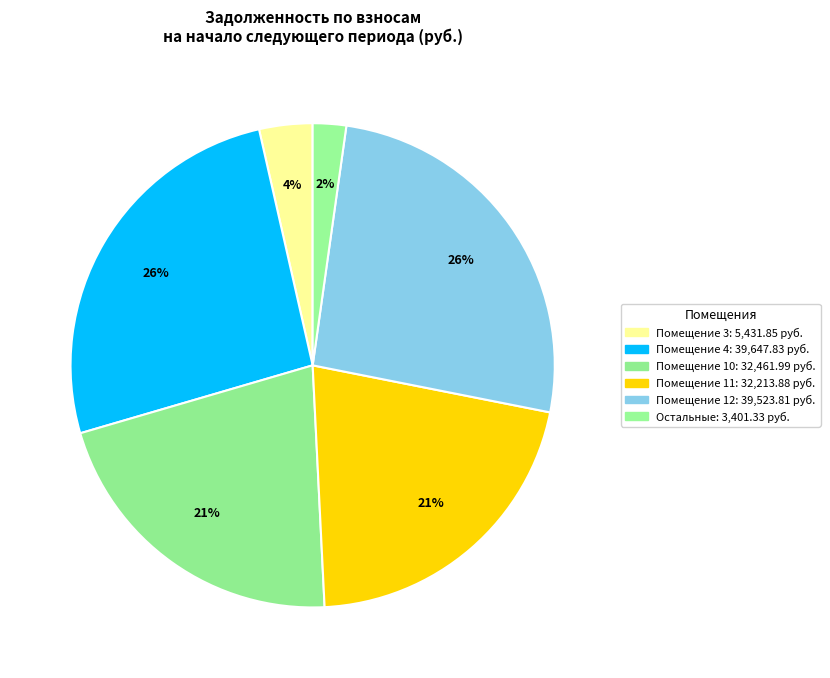

How many segments does this pie chart have?

6